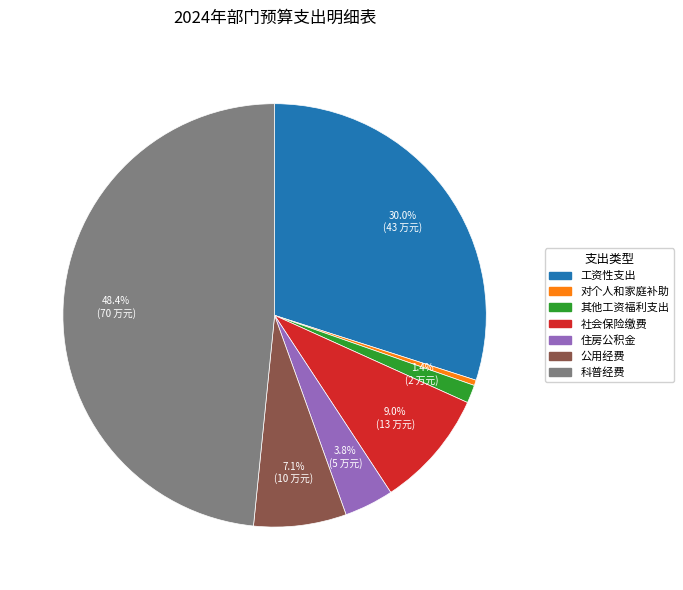

To the nearest percent, what is the combined percentage of 对个人和家庭补助 and 住房公积金?

4%